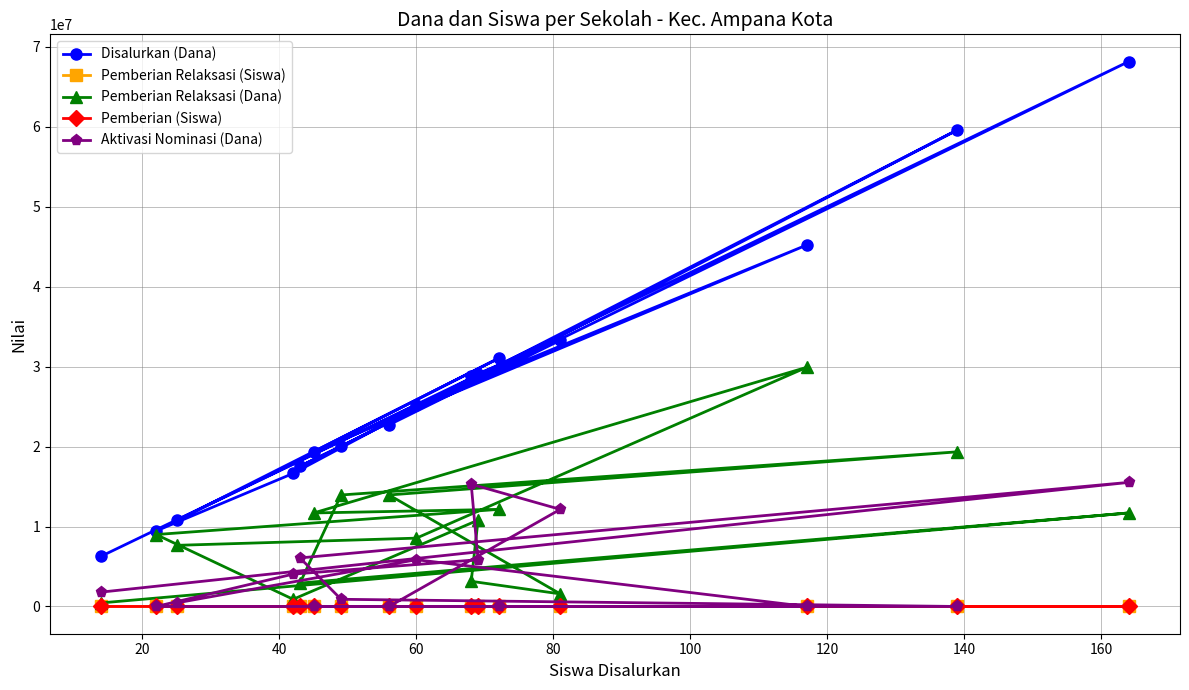

Which series has the largest total across all categories?

Disalurkan (Dana)